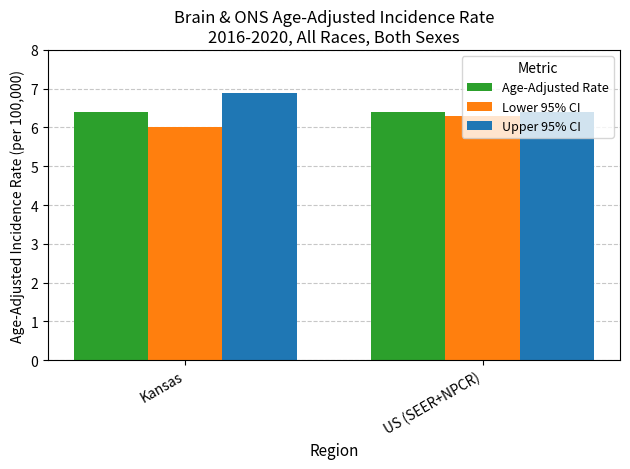

What is the sum of all Upper 95% CI values?

13.3